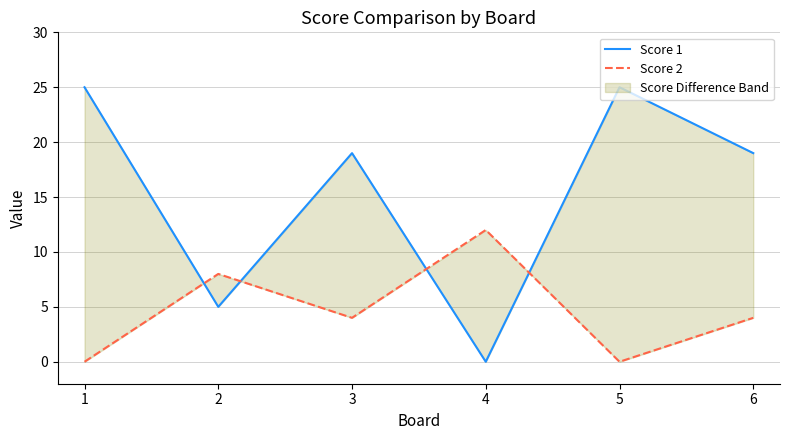

After their last crossing, which series has the higher values: Score 1 or Score 2?

Score 1